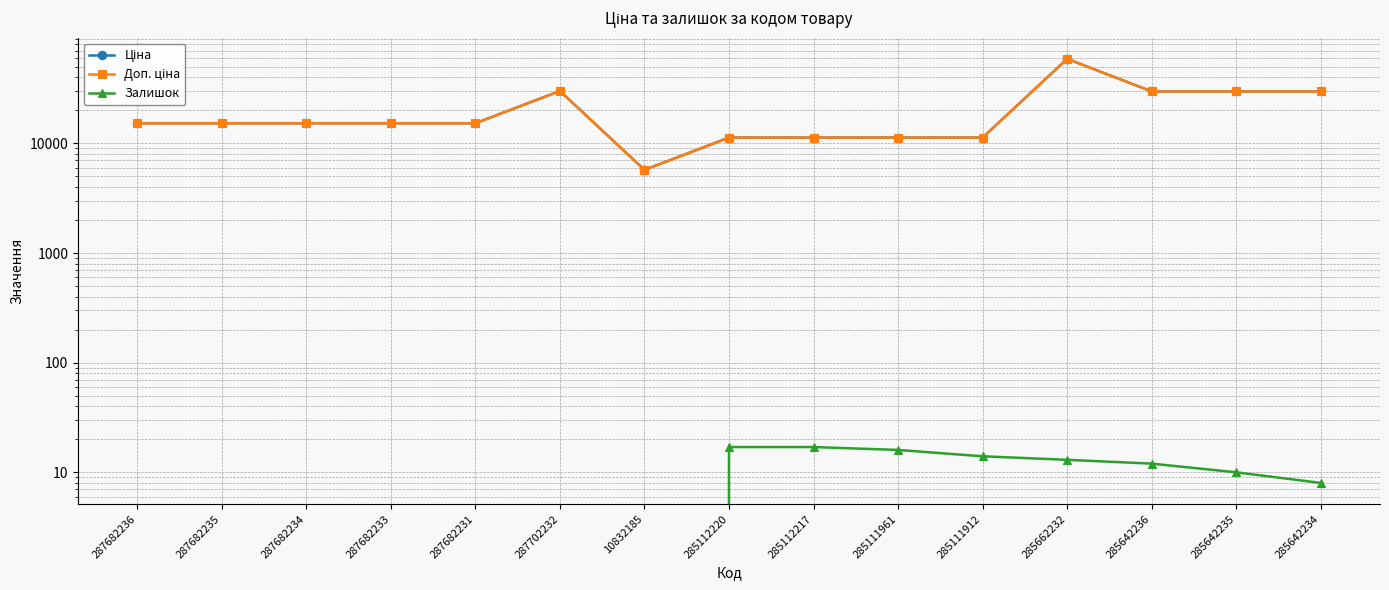

What is the minimum value for Ціна?

5736.9